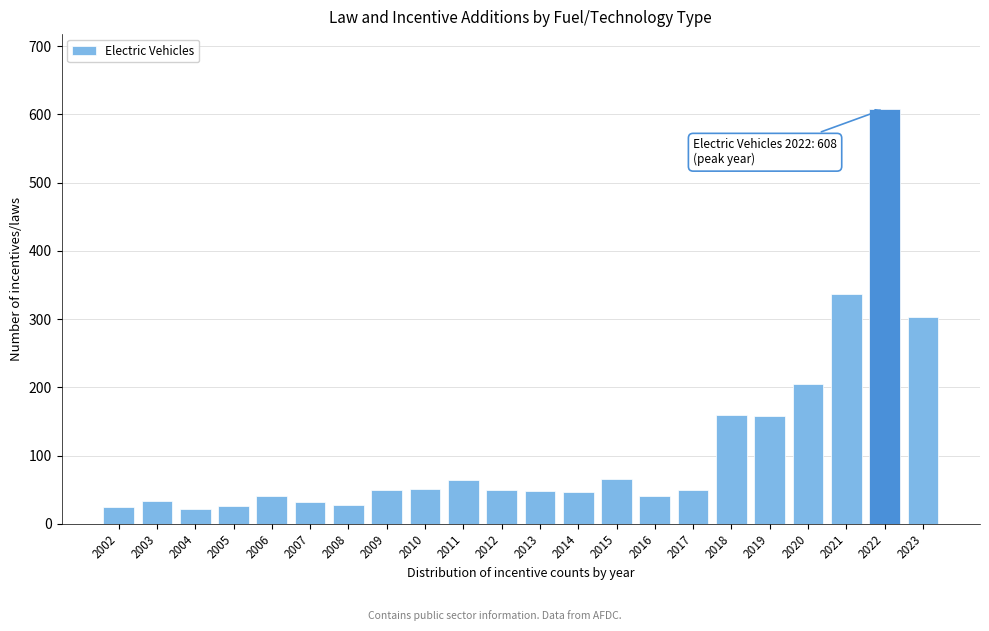

What is the change in value from 2015 to 2018?

+94